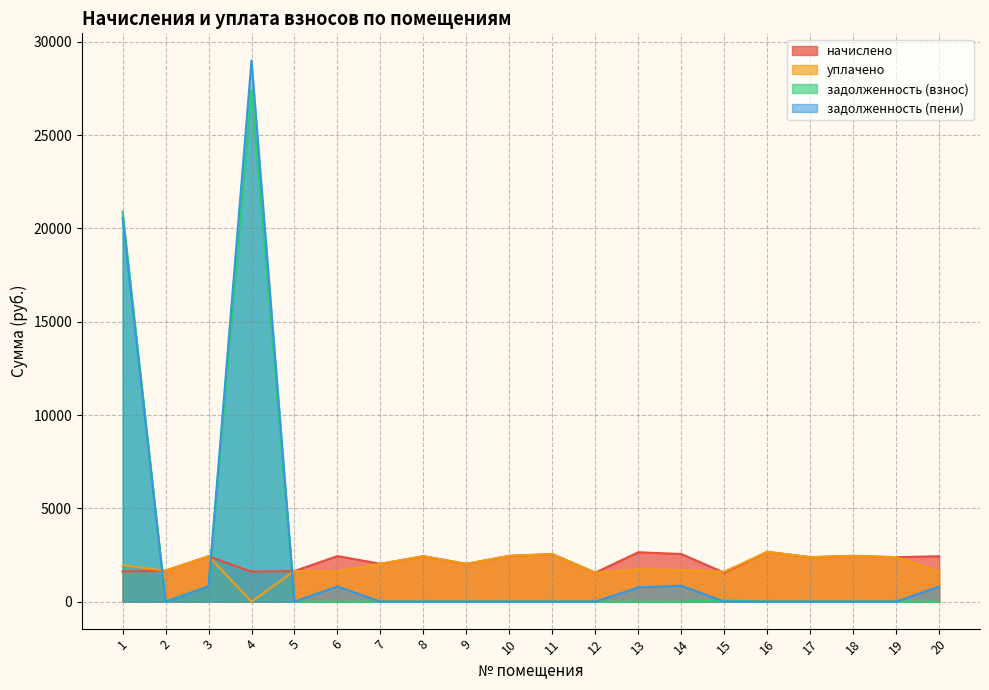

What is the value of the уплачено point at the 19th from the left?

2379.2